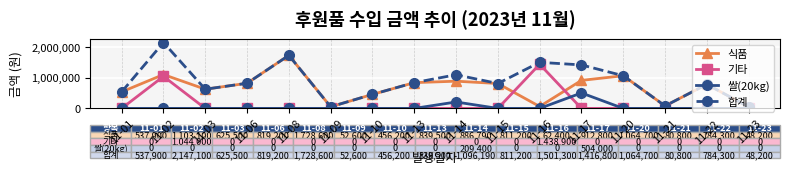

How many lines are shown in the chart?

4